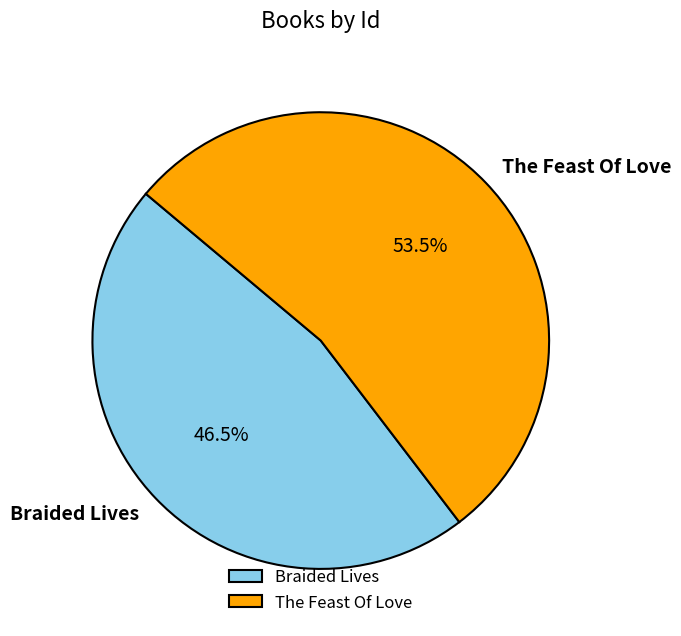

Is the sum of The Feast Of Love and Braided Lives greater than half?

Yes